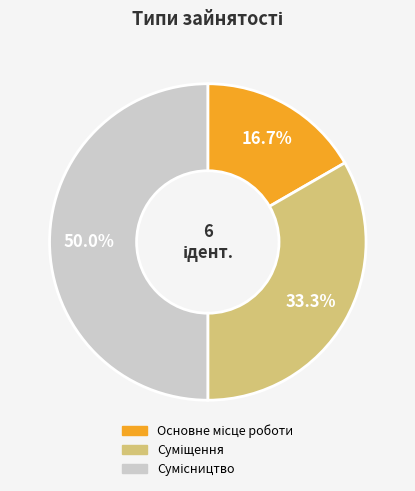

Rank the categories by value from lowest to highest.

Основне місце роботи, Суміщення, Сумісництво